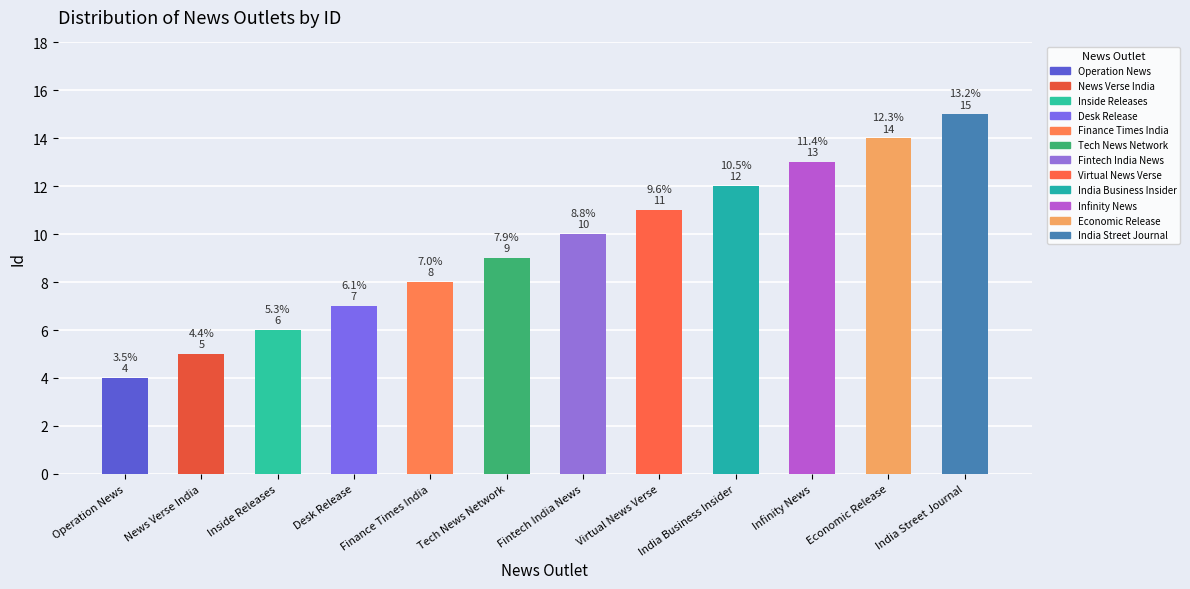

Which label corresponds to the largest value in the chart?

India Street Journal